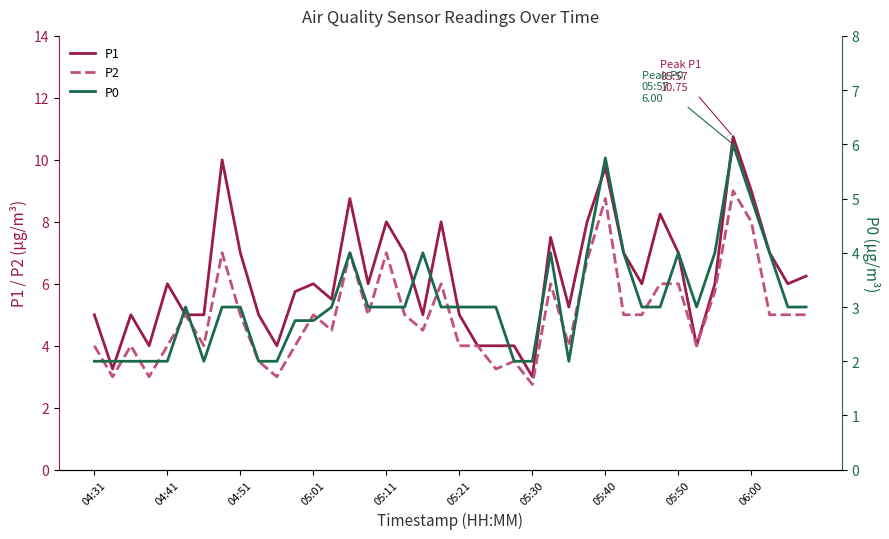

True or false: P1 has a value of 5.0 at 04:31.

True